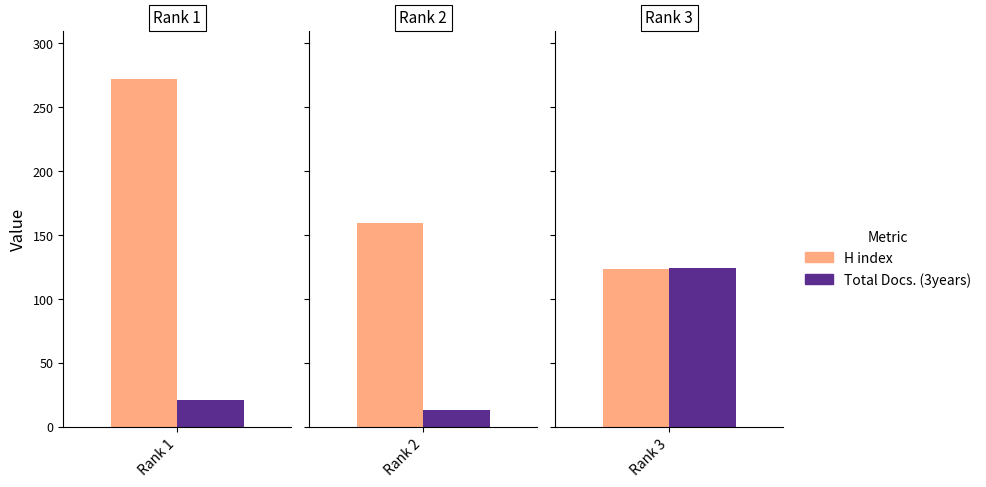

Is the value of H index at Rank 3 greater than the value of Total Docs. (3years) at Rank 2?

Yes